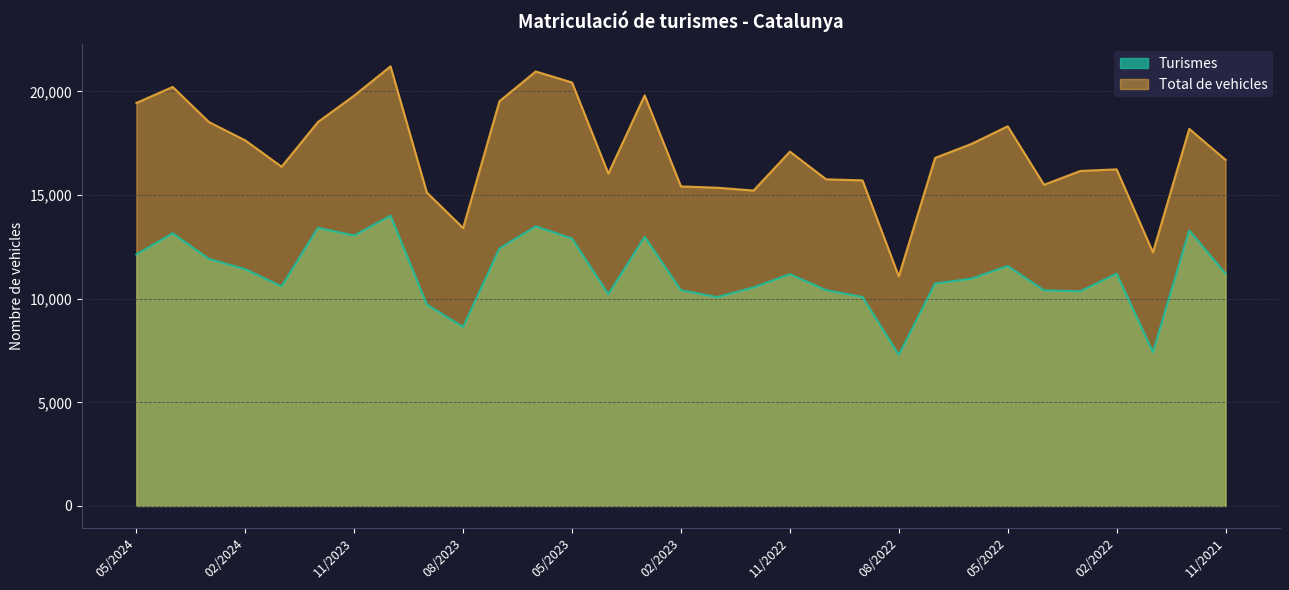

What is the difference between the second highest and minimum values in the Total de vehicles series?

9885